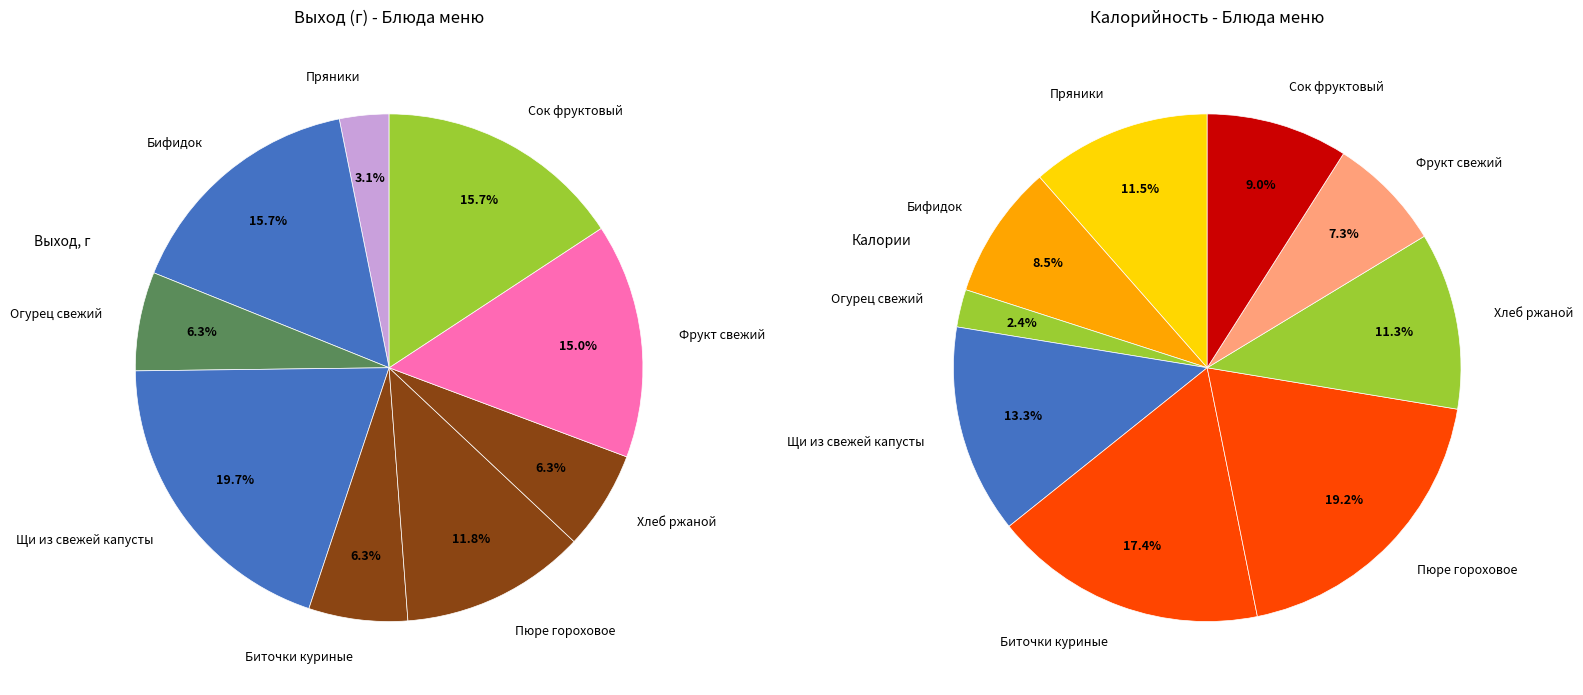

To the nearest percent, what percentage of the pie is Пюре гороховое?

12%